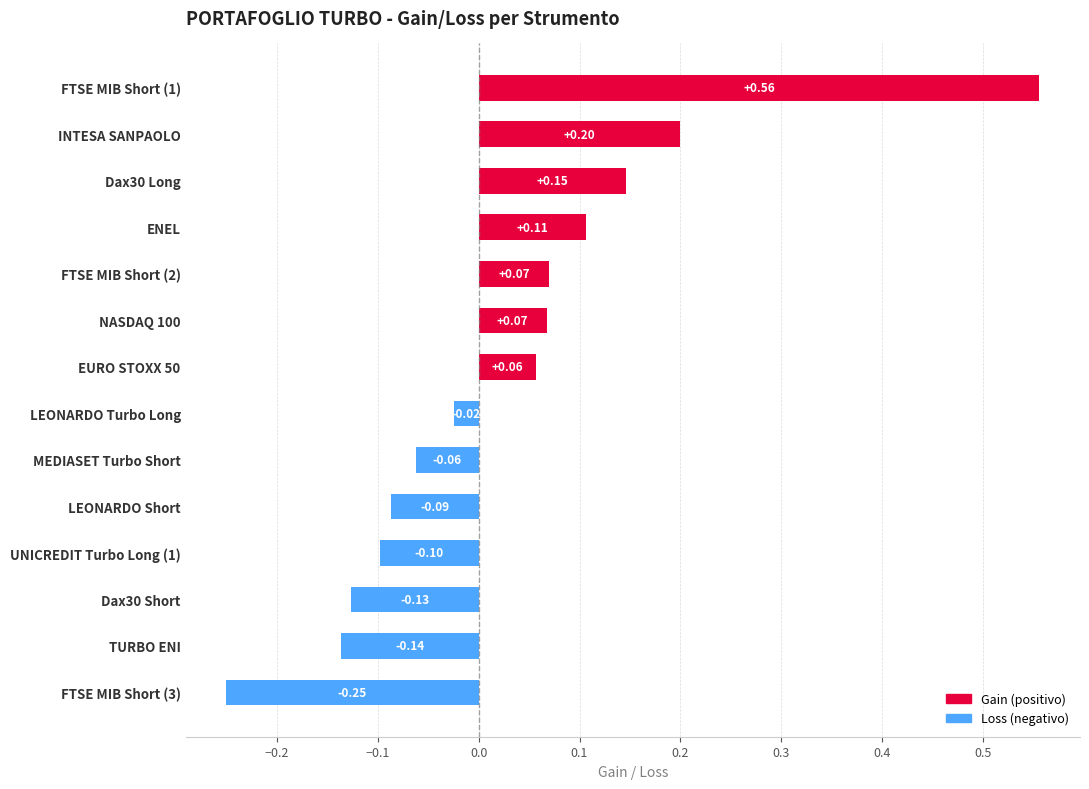

What is the difference between the maximum and second lowest values?

0.7